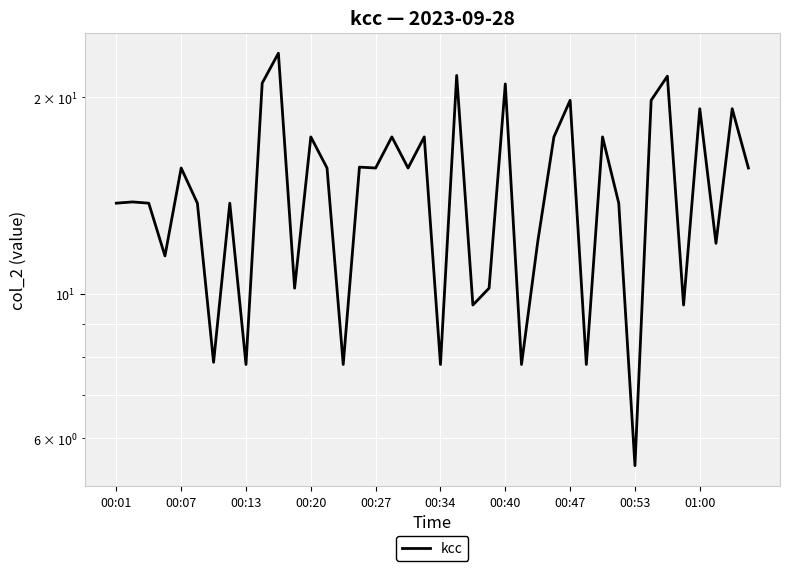

What is the sum of all values?

577.1